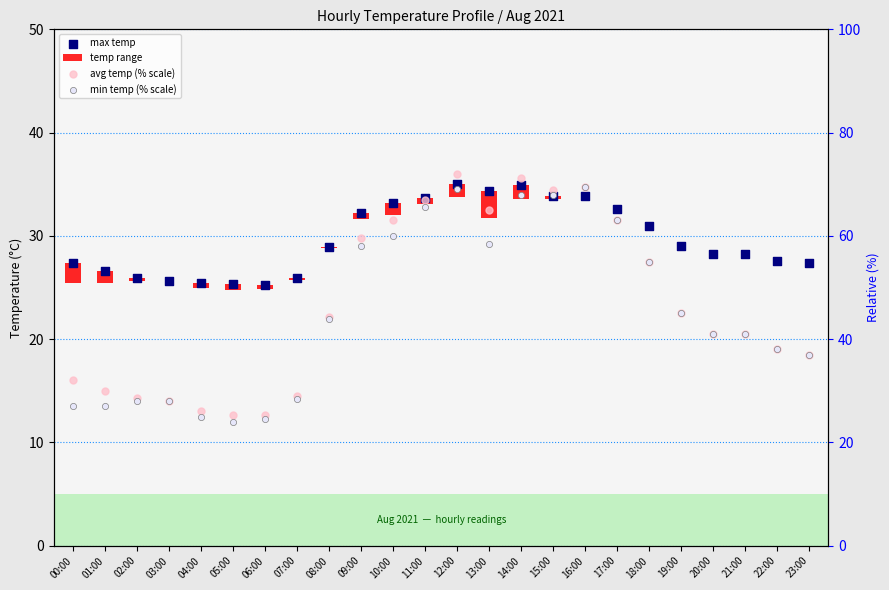

Which series reaches the maximum Y coordinate?

avg temp (% scale)